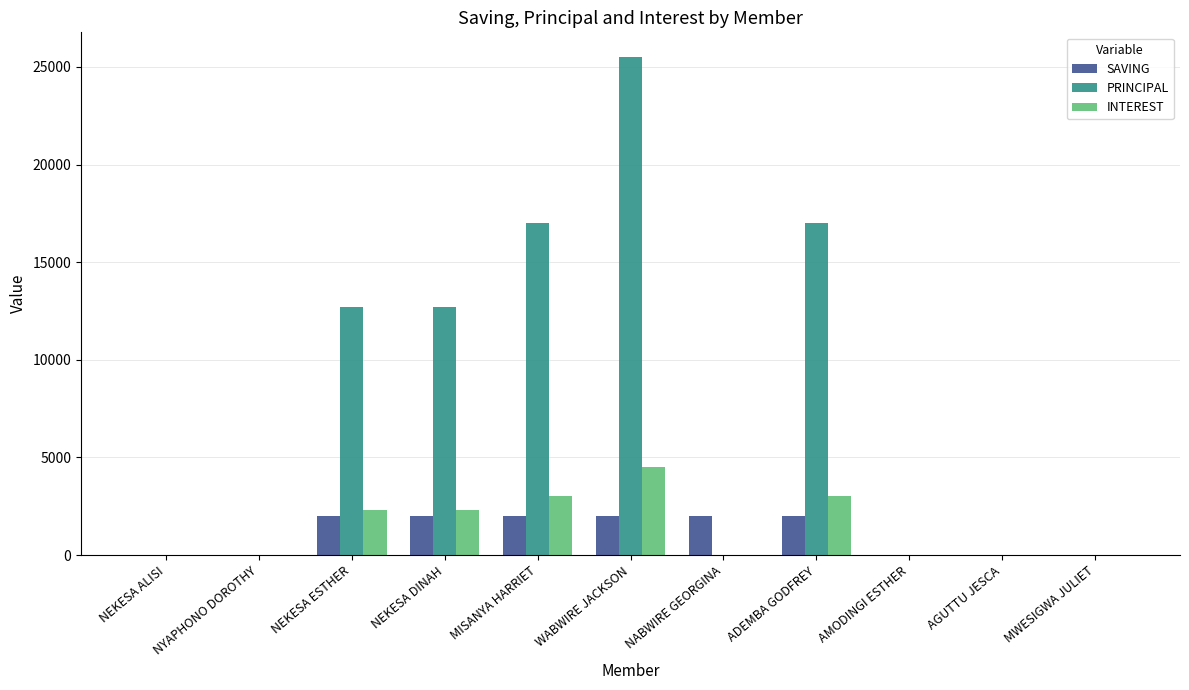

How many categories are shown in the chart?

11